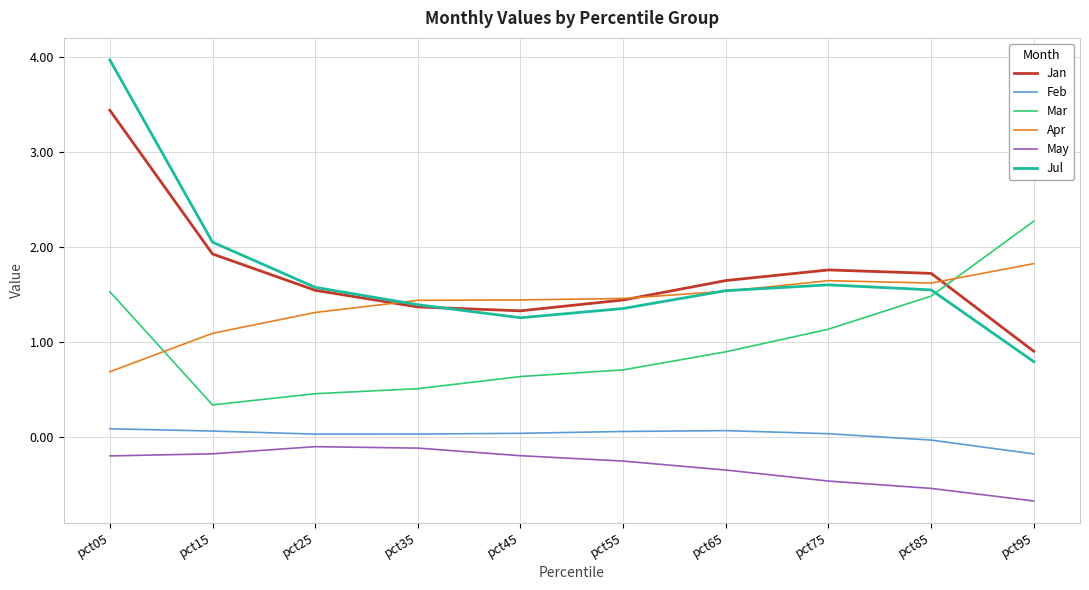

In Feb, how many points are lower than both neighbors (excluding endpoints)?

1